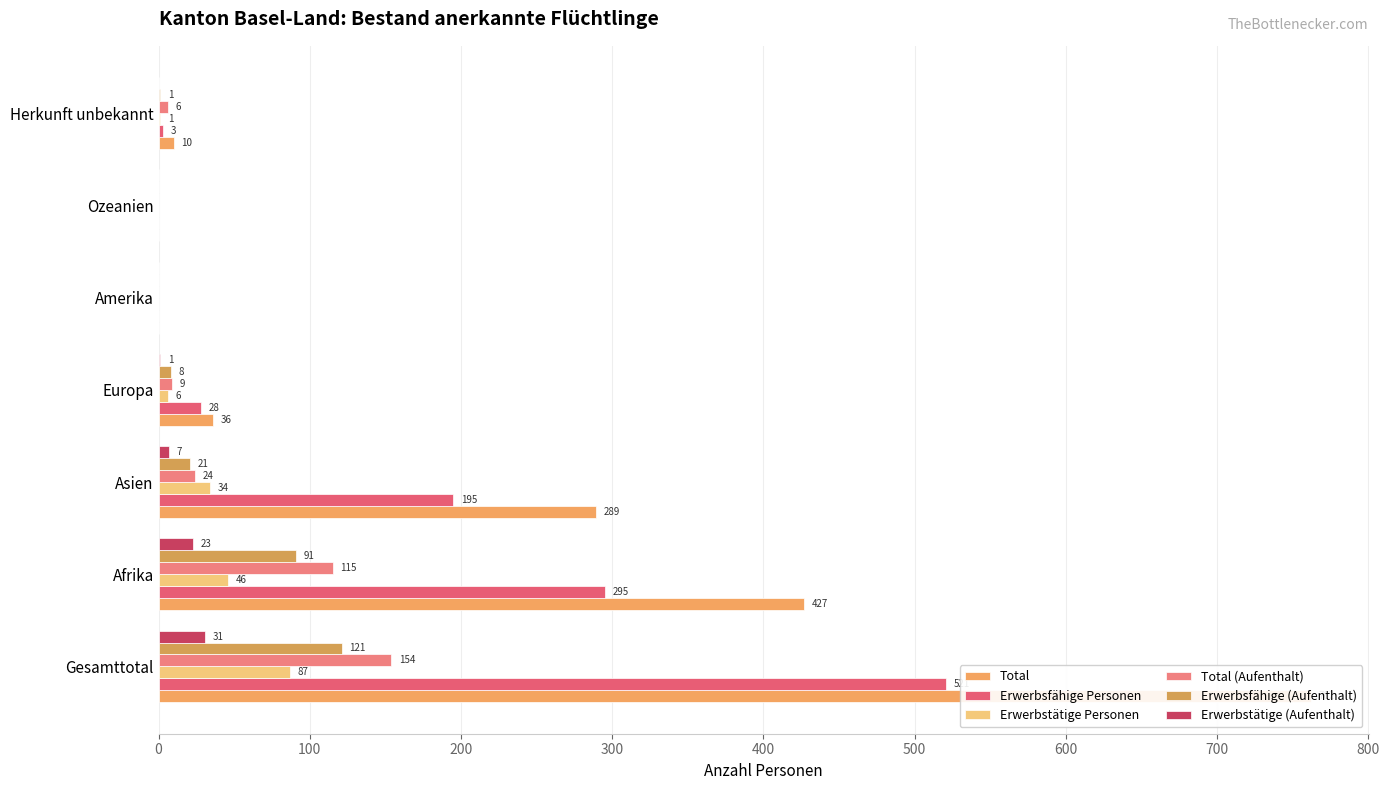

True or false: Total has a value of 593 at Afrika.

False